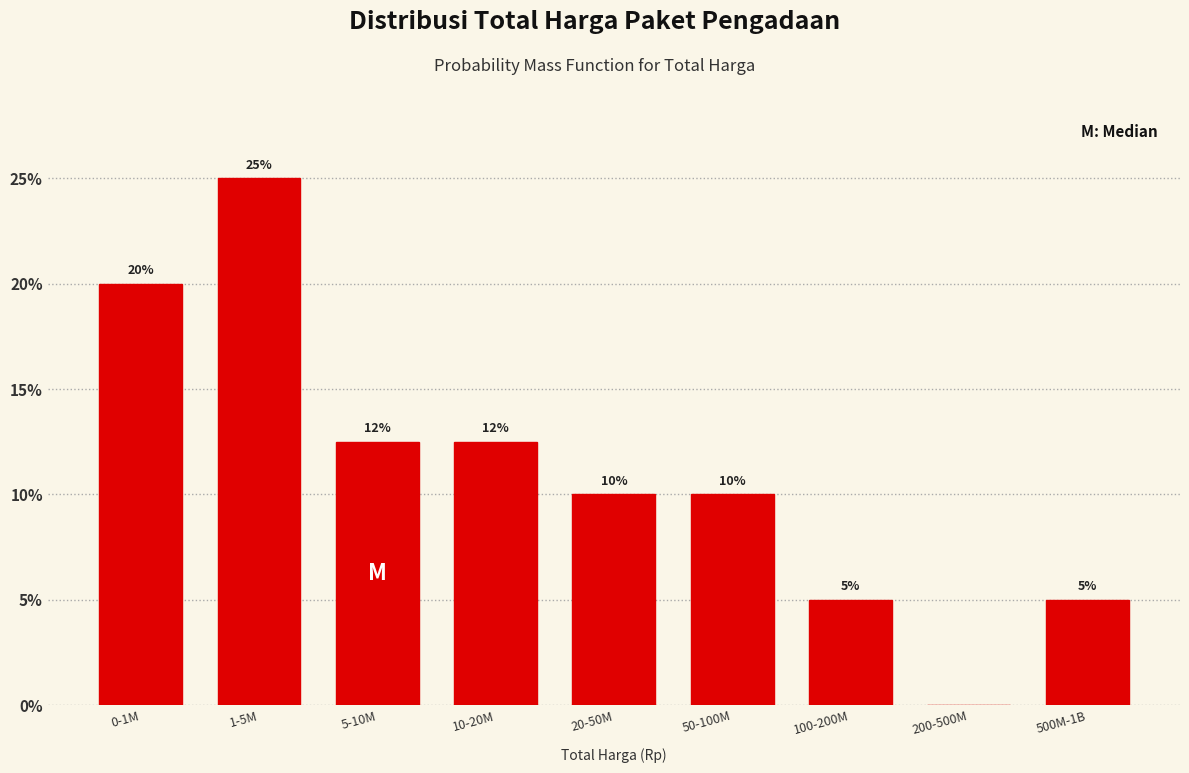

Between 500M-1B and 10-20M, which is larger?

10-20M